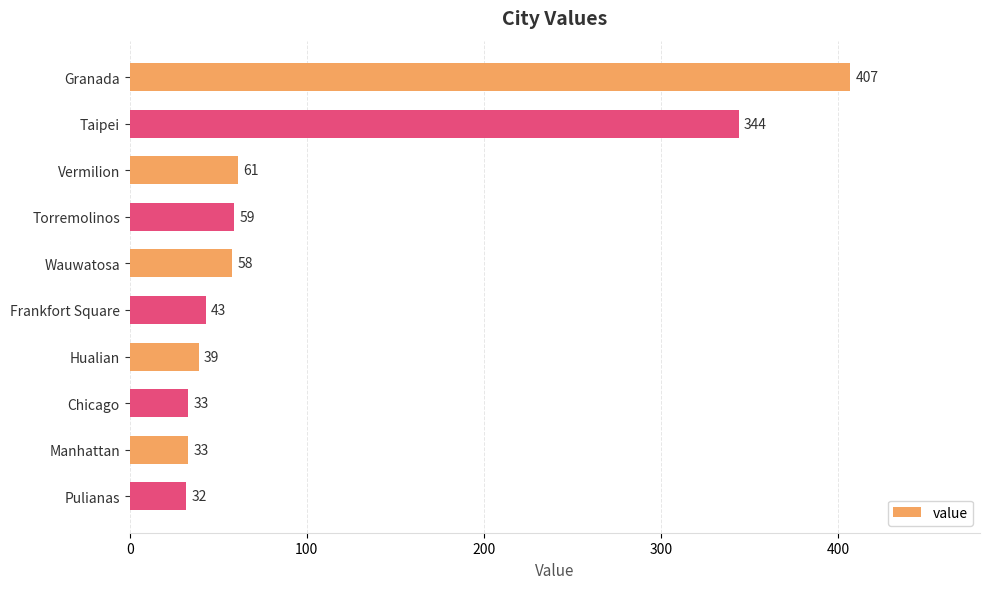

The value at Pulianas is 32. True or false?

True